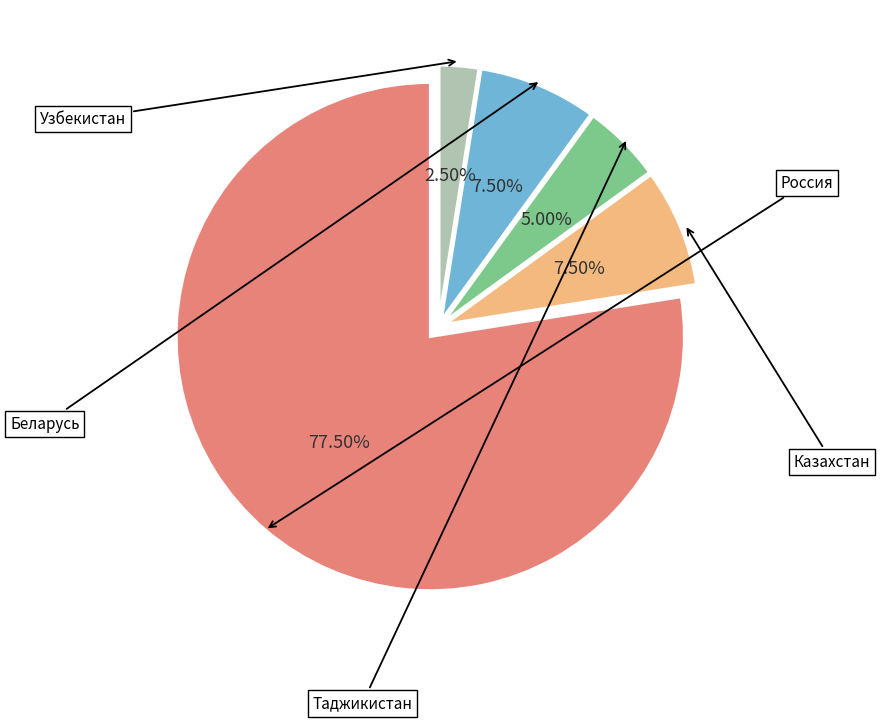

Is there a majority slice in this chart?

Yes